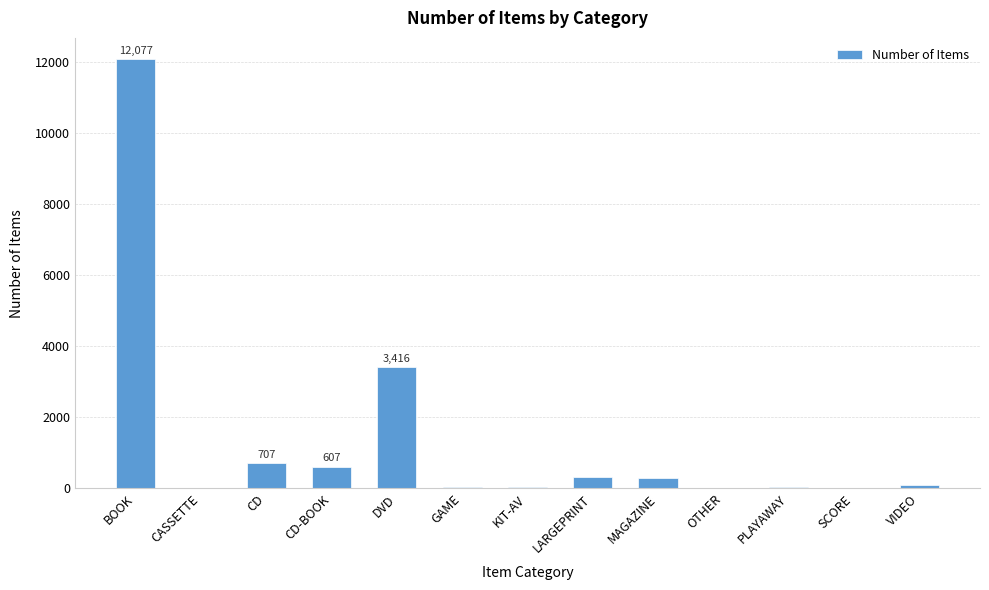

Between CD-BOOK and CASSETTE, which is larger?

CD-BOOK